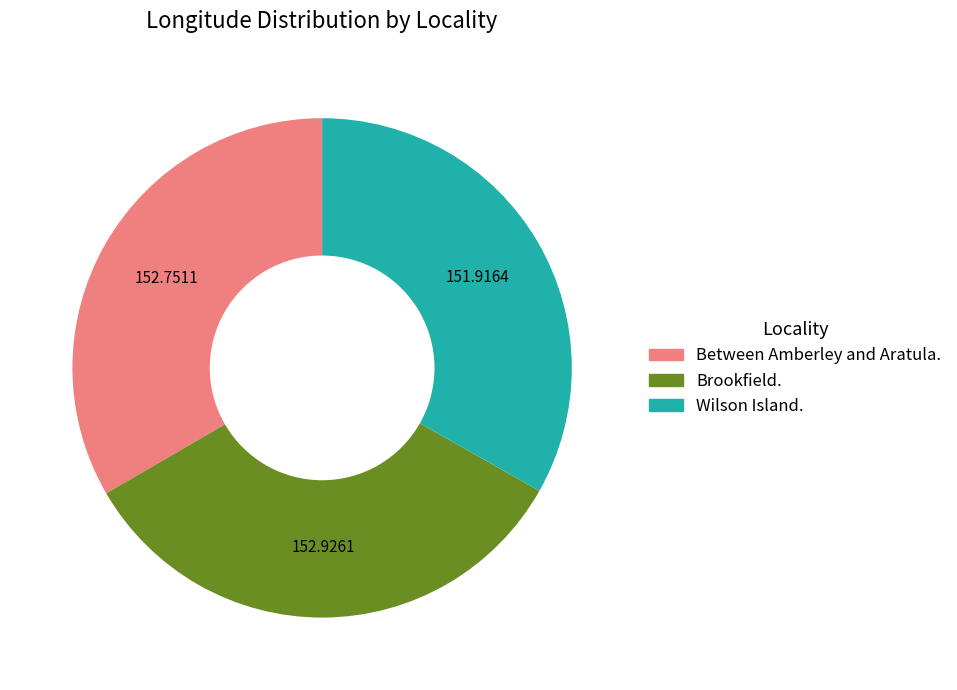

Count the number of slices in the pie.

3